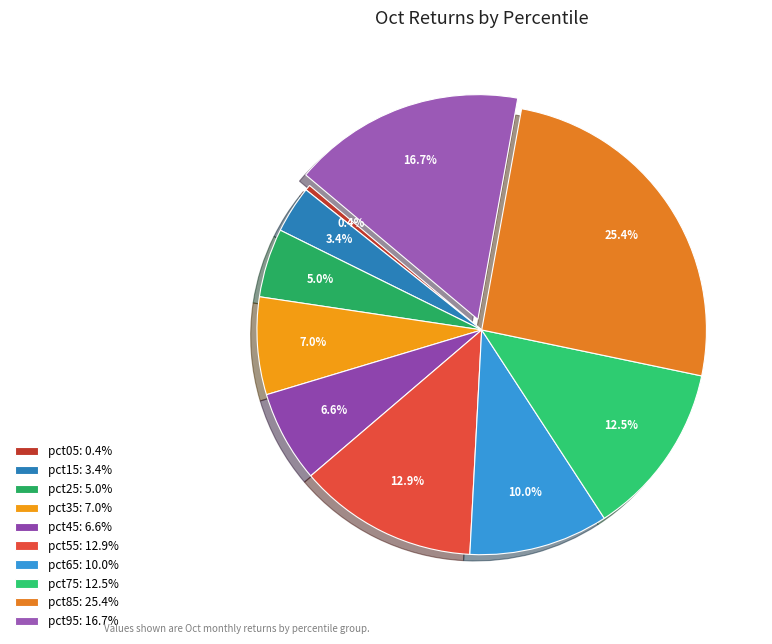

To the nearest percent, what percentage of the pie is pct55?

13%